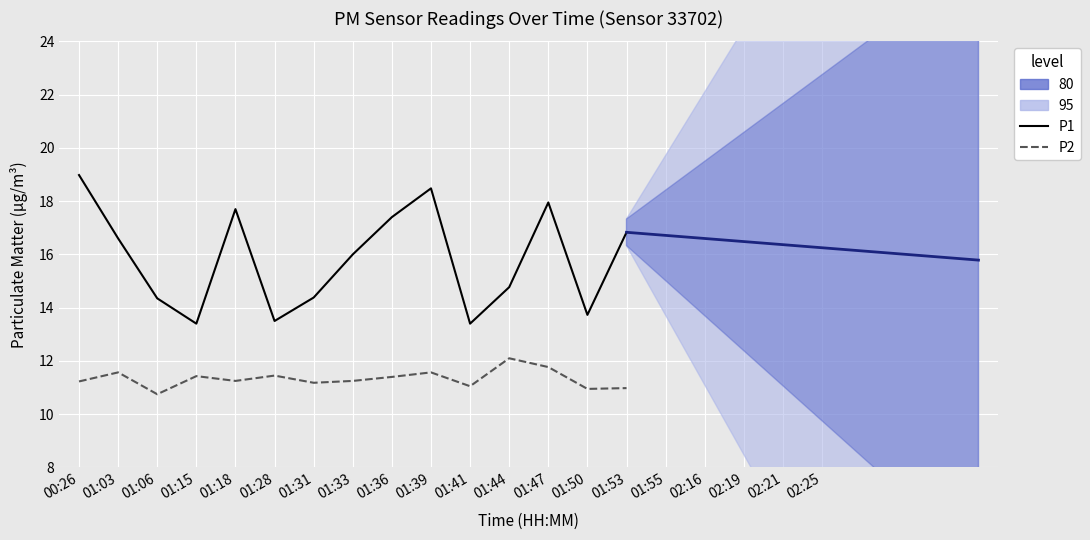

True or false: P2 and P1 cross at least once.

False